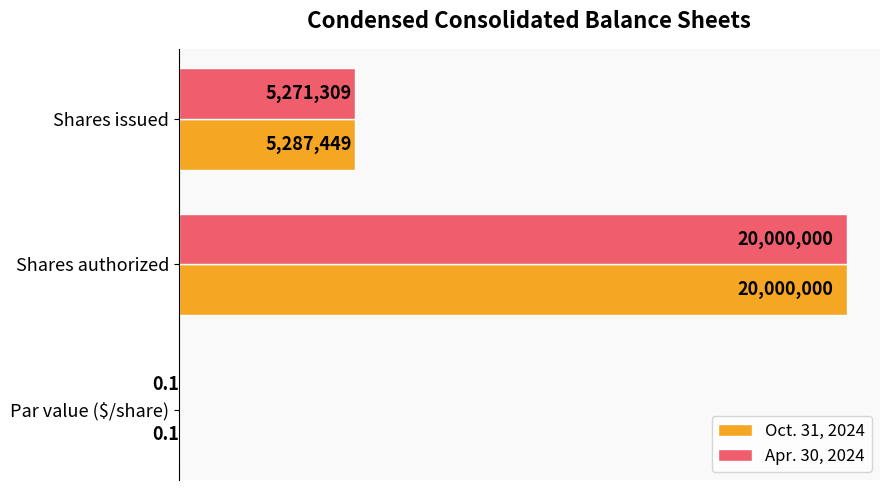

Which series has the largest total across all categories?

Oct. 31, 2024